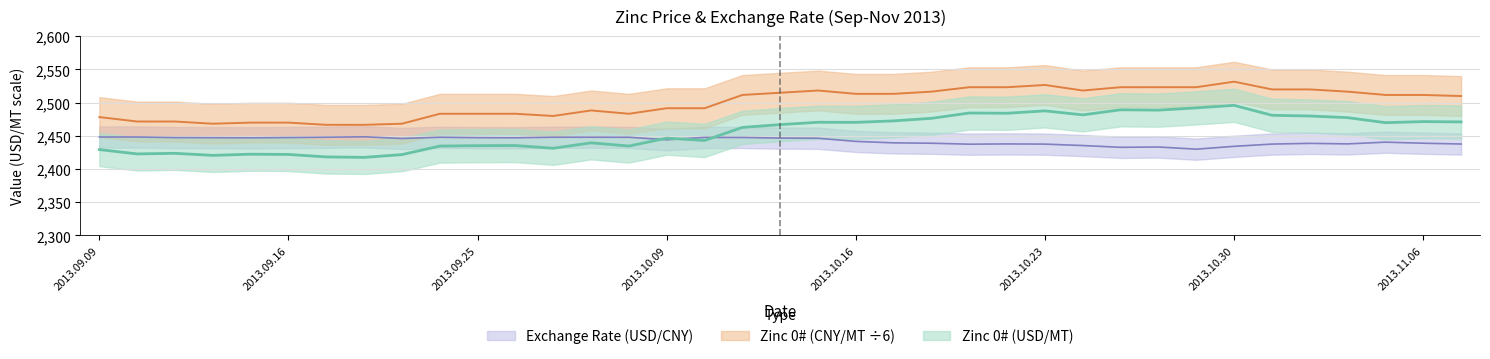

What is the minimum value shown in the chart?

2417.6